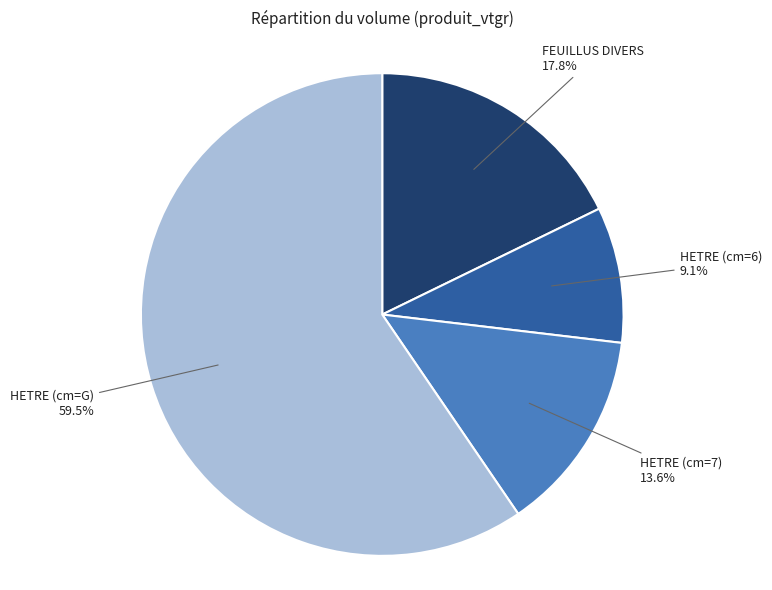

Is there any slice that represents more than half of the pie?

Yes